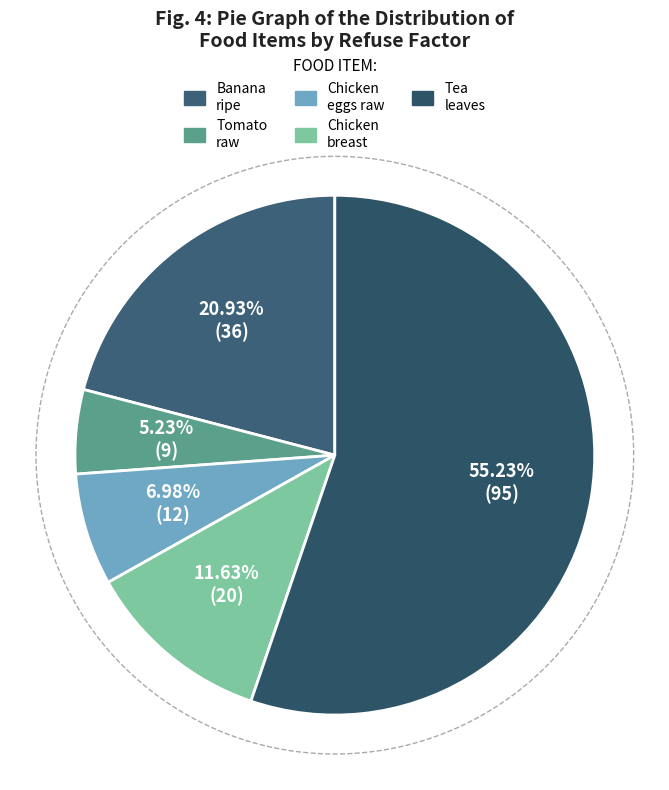

To the nearest percent, what portion does Chicken, breast represent?

12%